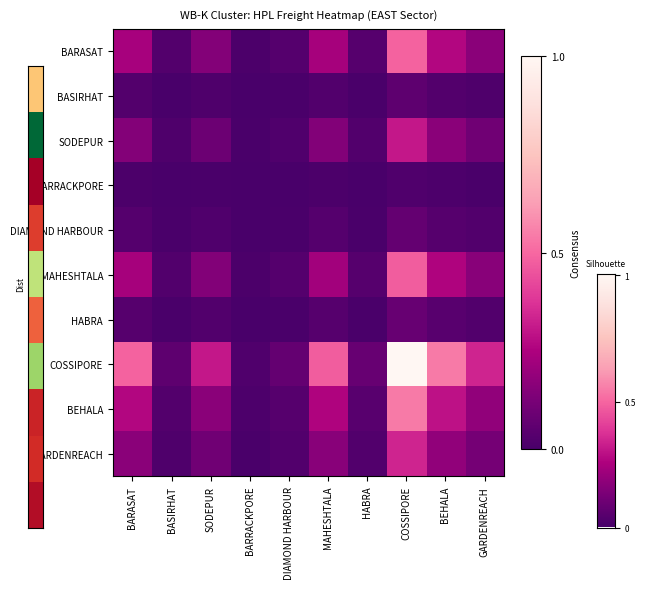

Rank the series by their maximum value, from highest to lowest.

COSSIPORE, BEHALA, BARASAT, MAHESHTALA, GARDENREACH, SODEPUR, HABRA, DIAMOND HARBOUR, BASIRHAT, BARRACKPORE